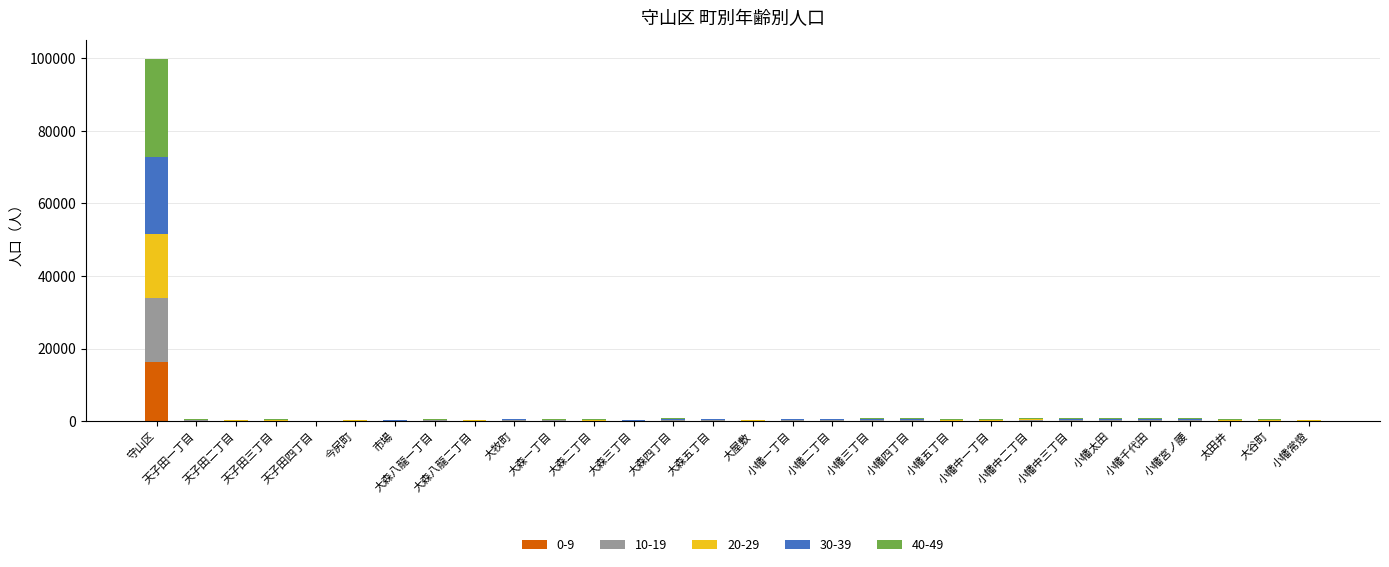

Which category has the highest value in the 0-9 series?

守山区